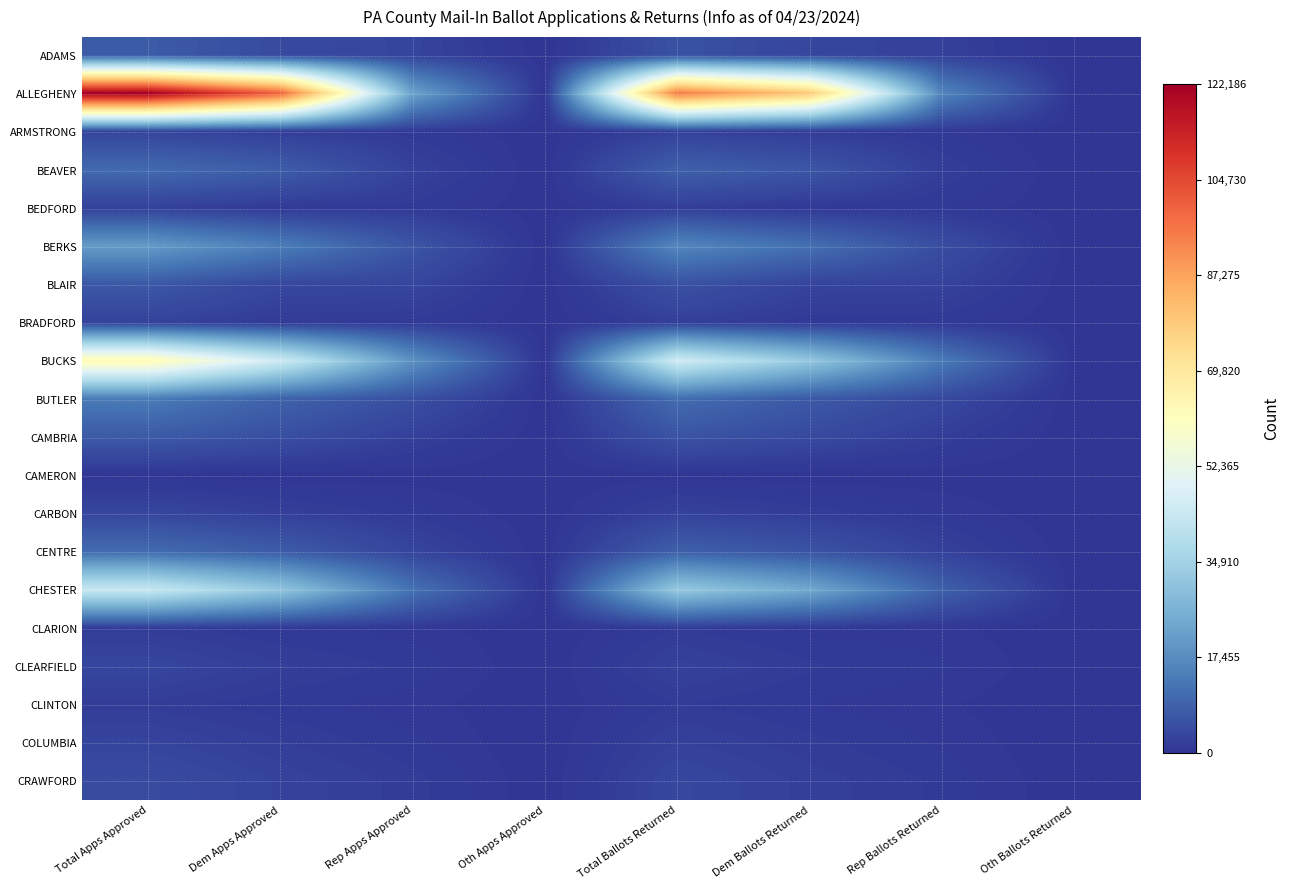

At how many categories does at least one series exceed 100519?

1